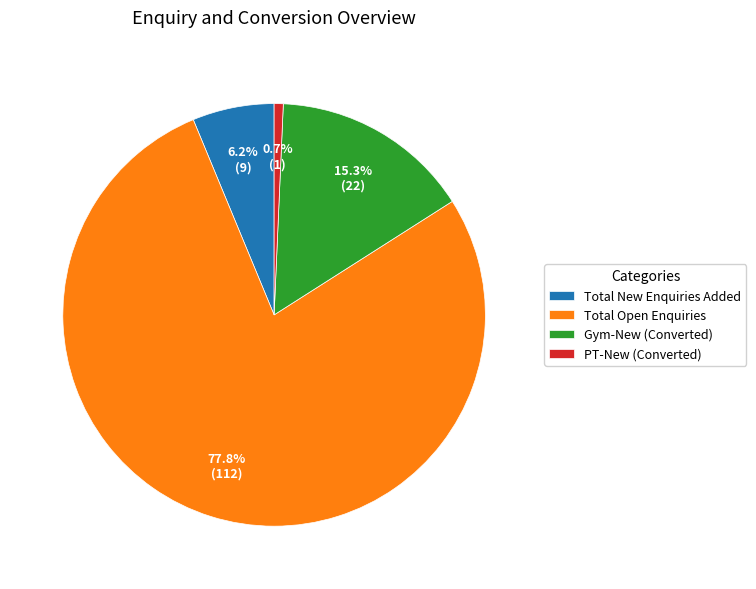

To the nearest percent, what is the difference between the Gym-New (Converted) and Total Open Enquiries slice percentages?

62%